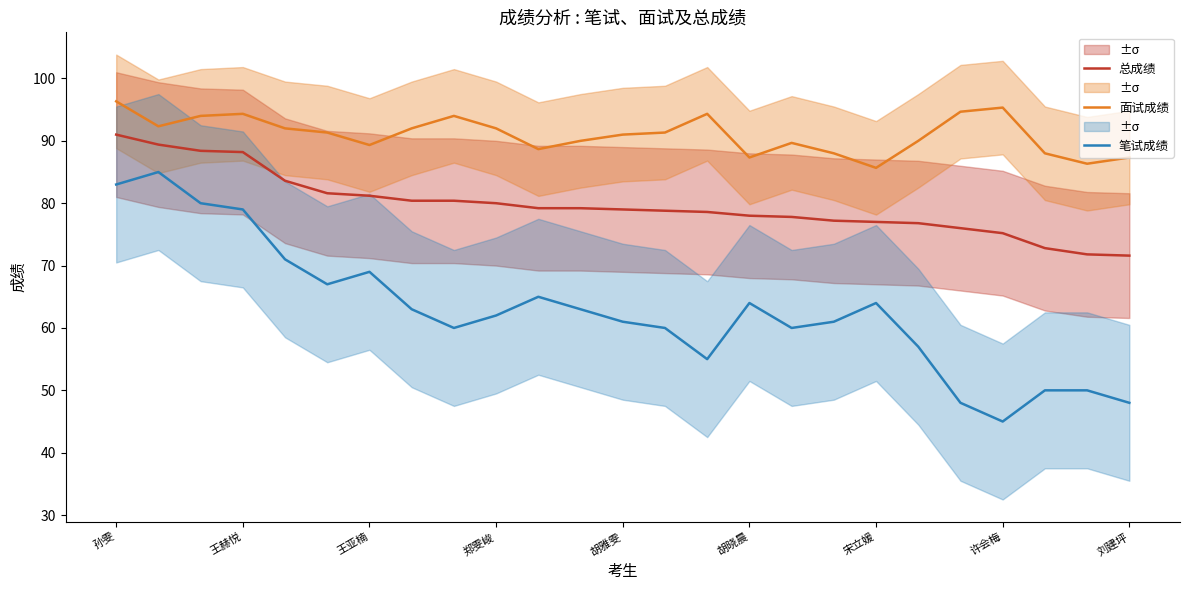

At which label does 总成绩 first exceed 79?

孙雯